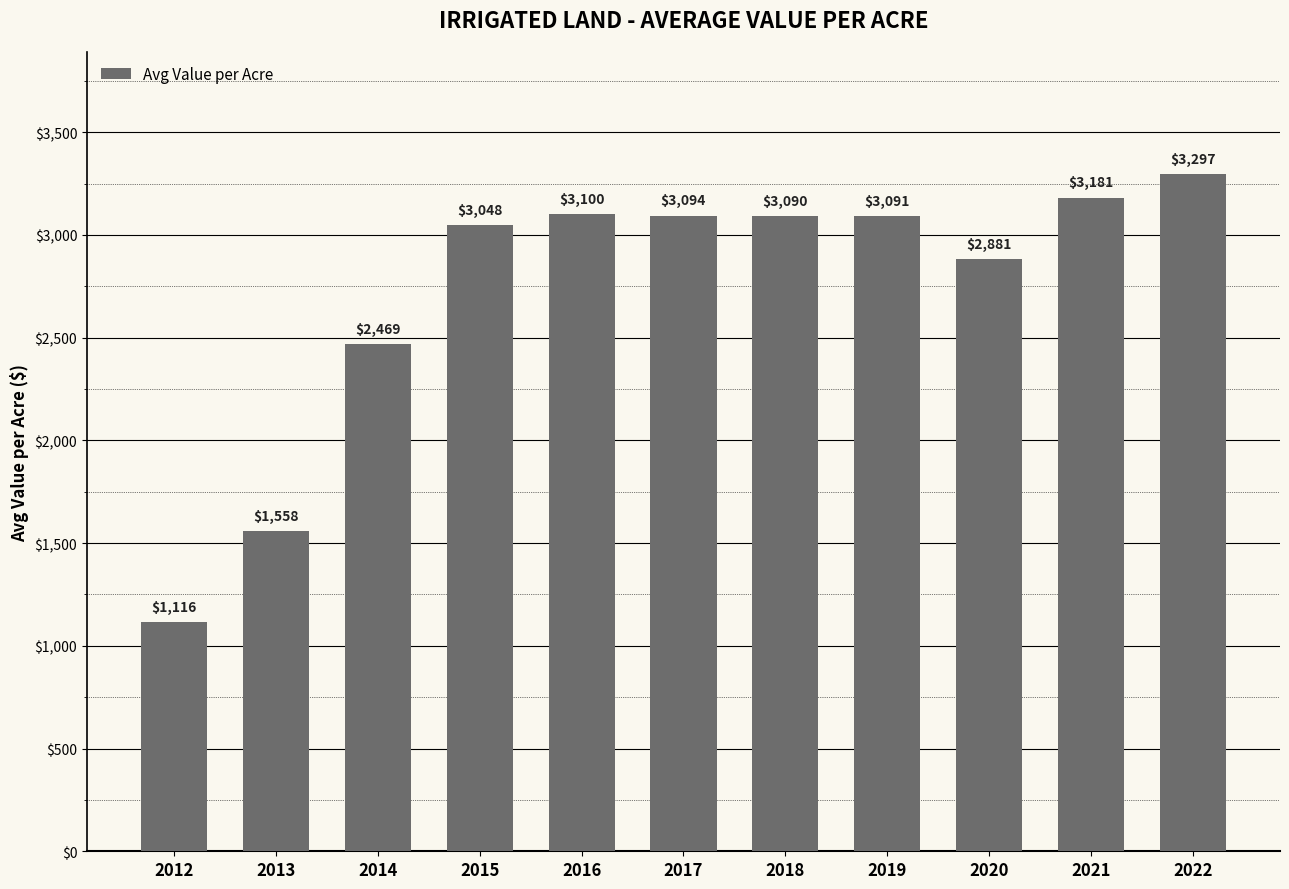

Between 2020 and 2014, which is larger?

2020